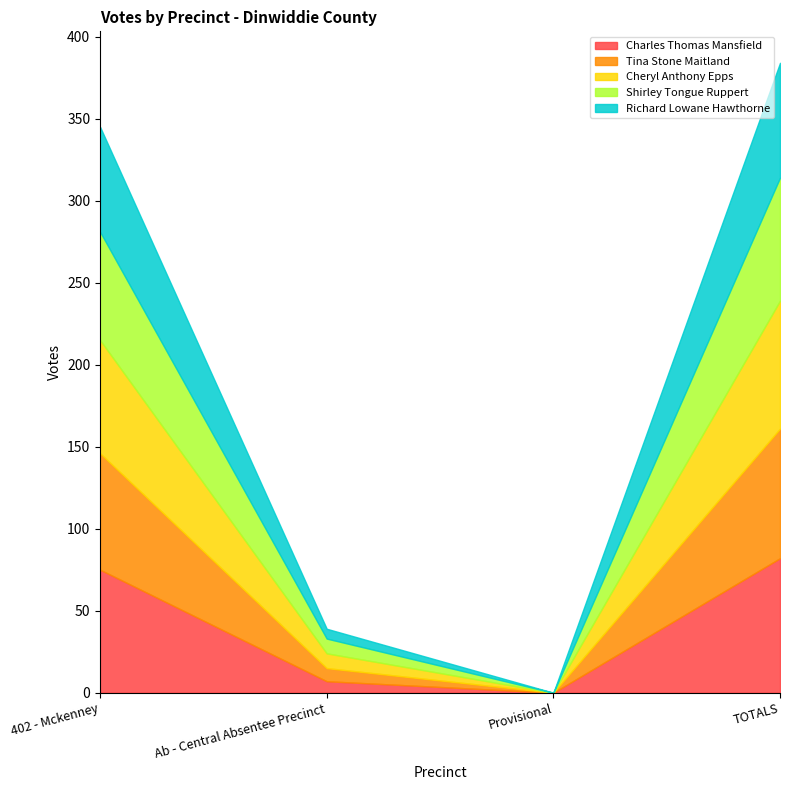

What is the average value of the Tina Stone Maitland series?

40